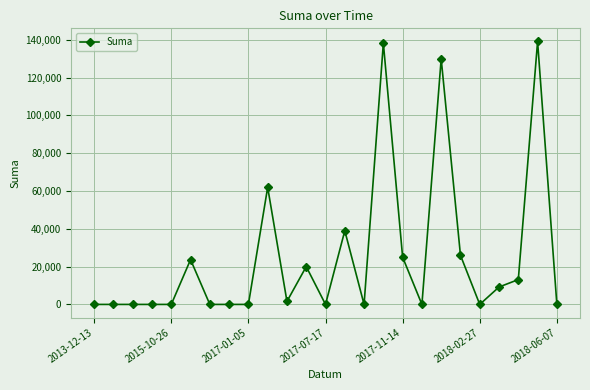

What is the value of the 24th point from the left?

139111.0